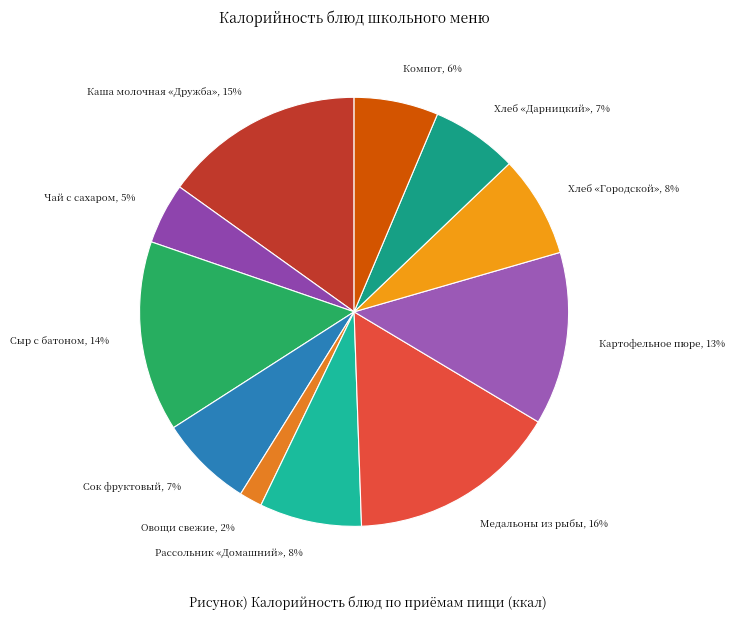

To the nearest percent, what is the average slice percentage?

9%